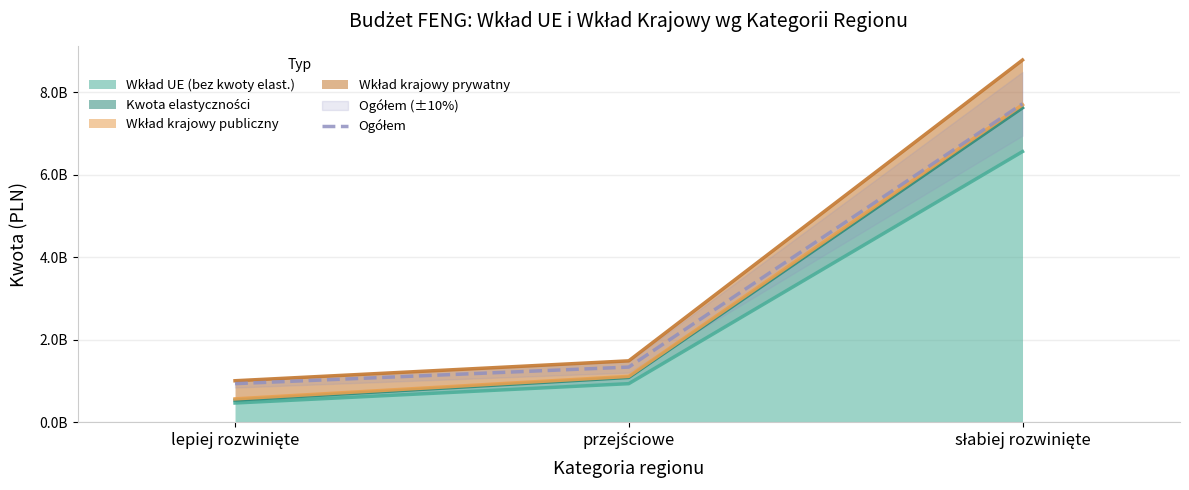

Does the chart display data point markers on the line(s)?

No